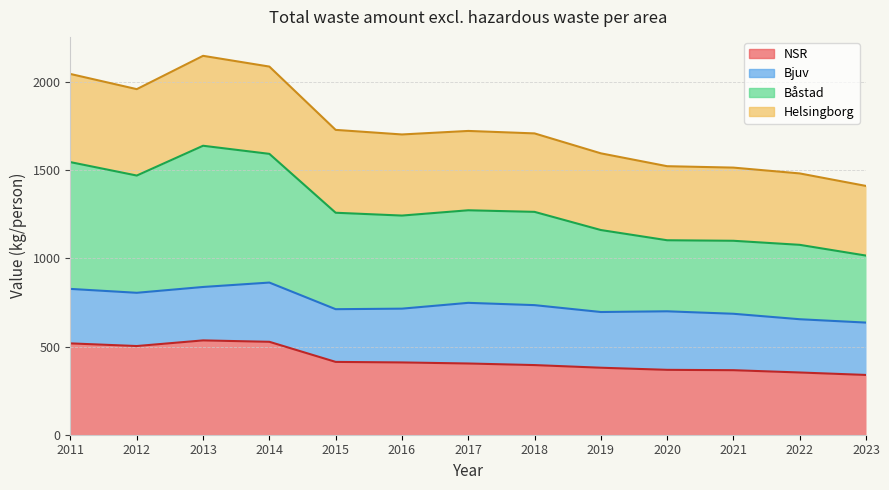

Which series changed the most between 2018 and 2020?

Båstad